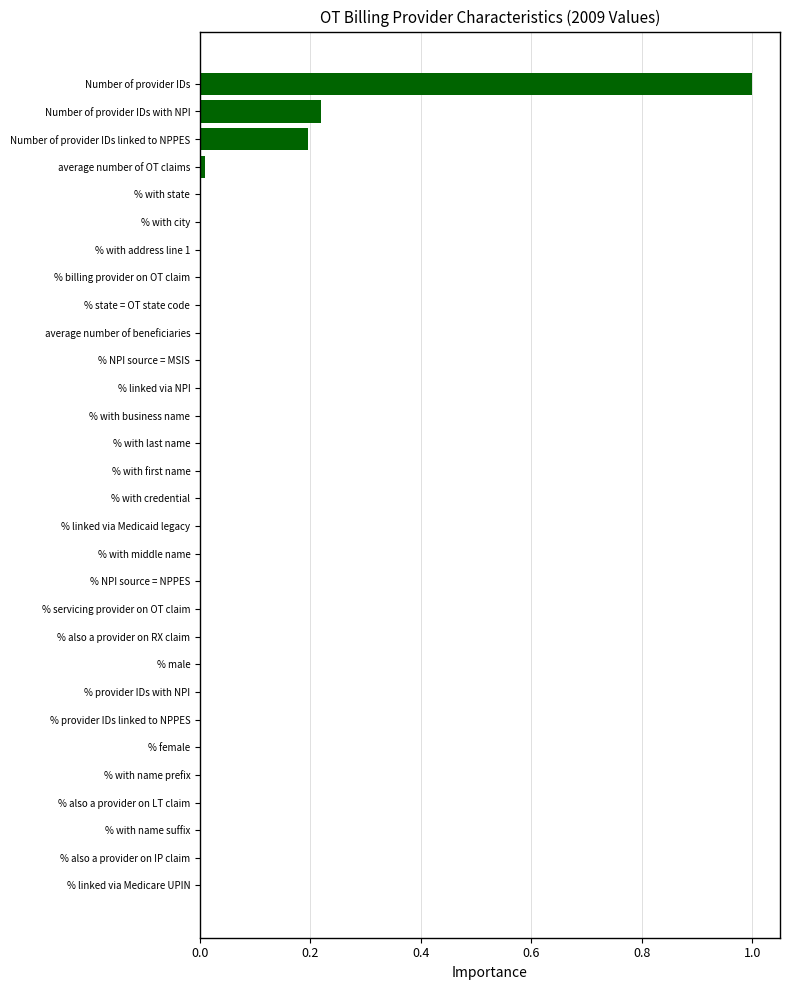

What is the sum of all values?

1.4